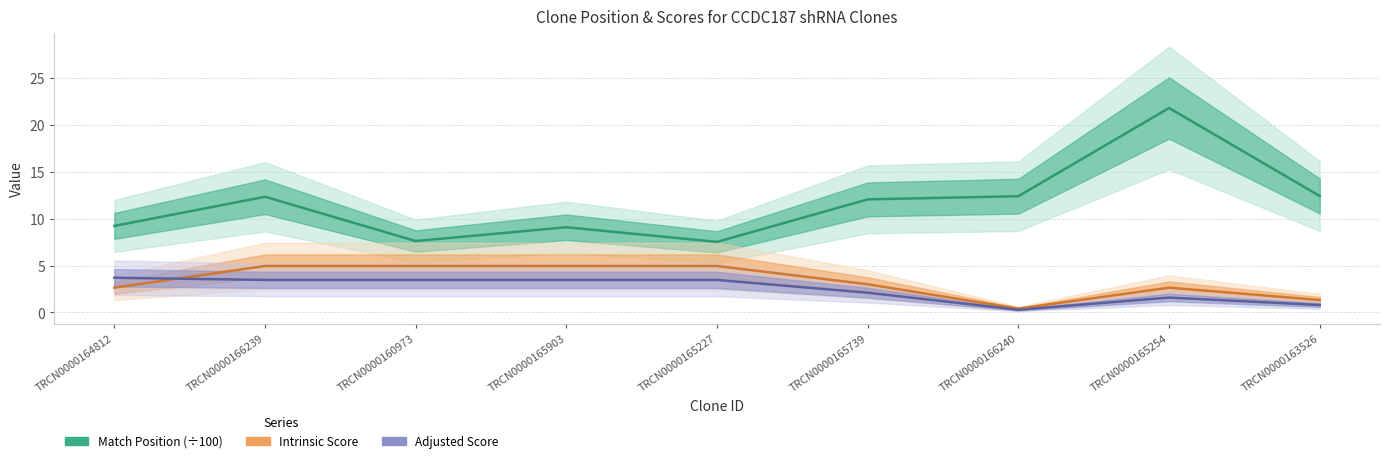

Rank the series at TRCN0000165903 from highest to lowest value.

Match Position (÷100), Intrinsic Score, Adjusted Score